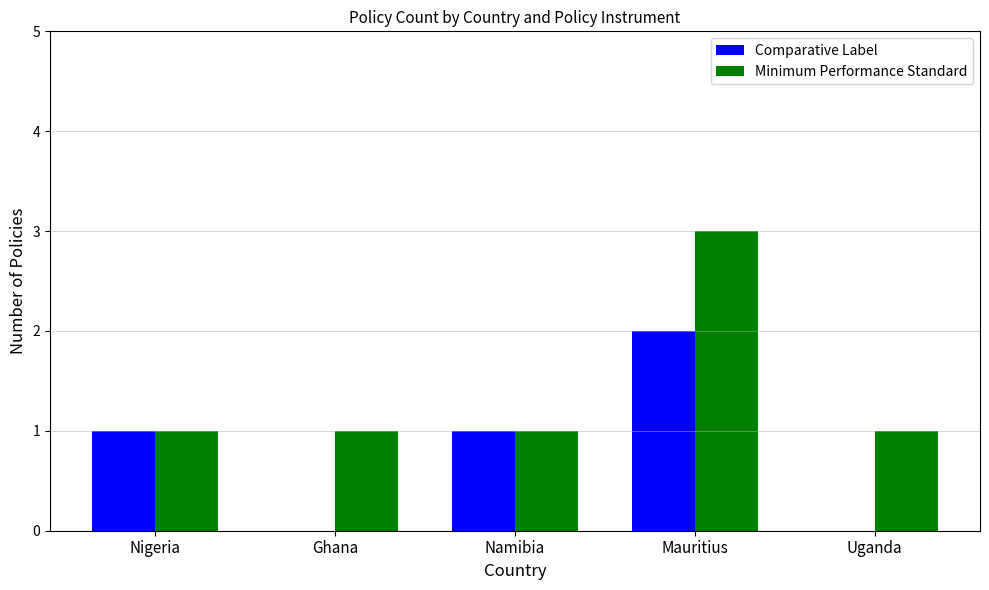

What is the total value across all series at Mauritius?

5